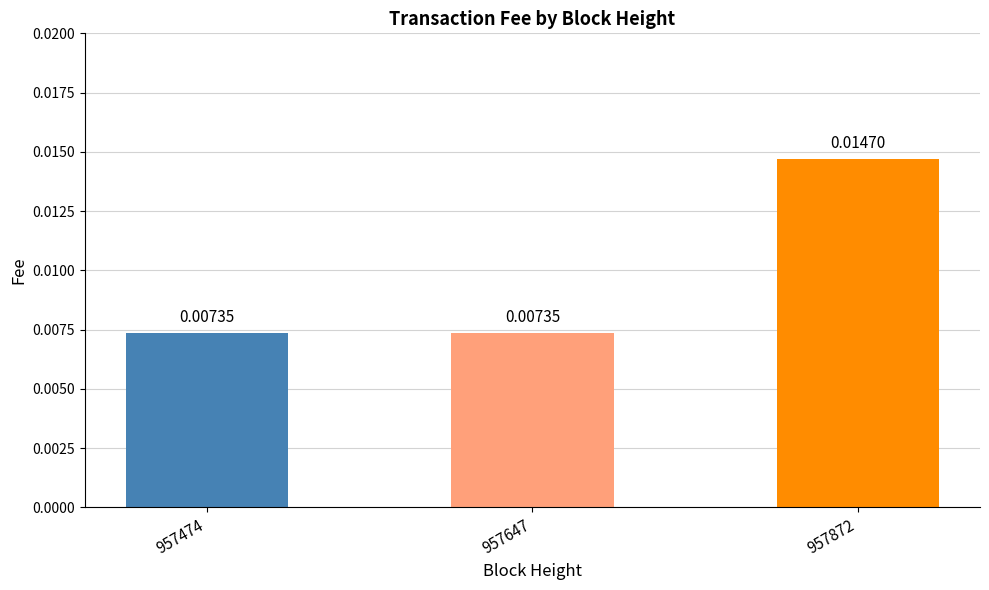

Between 957872 and 957474, which is larger?

957872